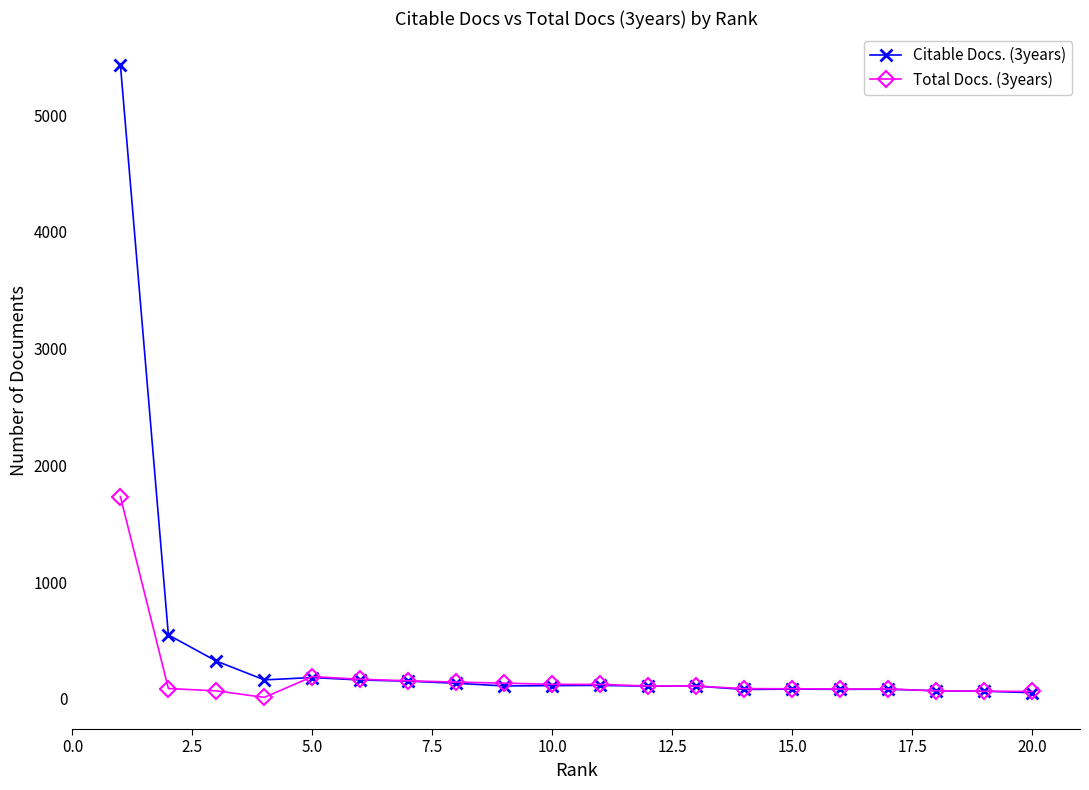

What is the sum of all Citable Docs. (3years) values?

8158